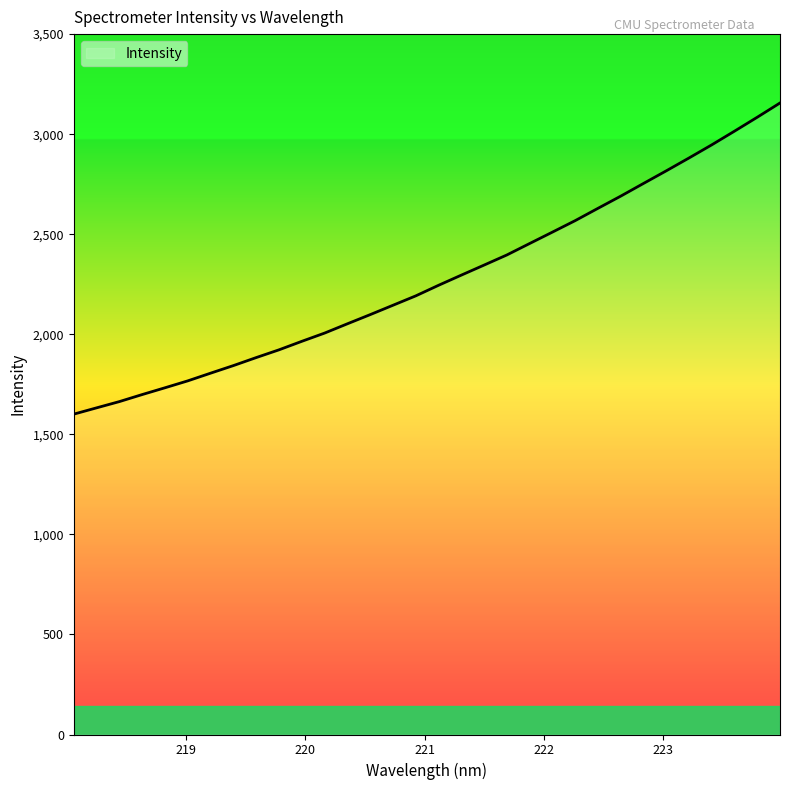

How many distinct data groups are displayed?

1